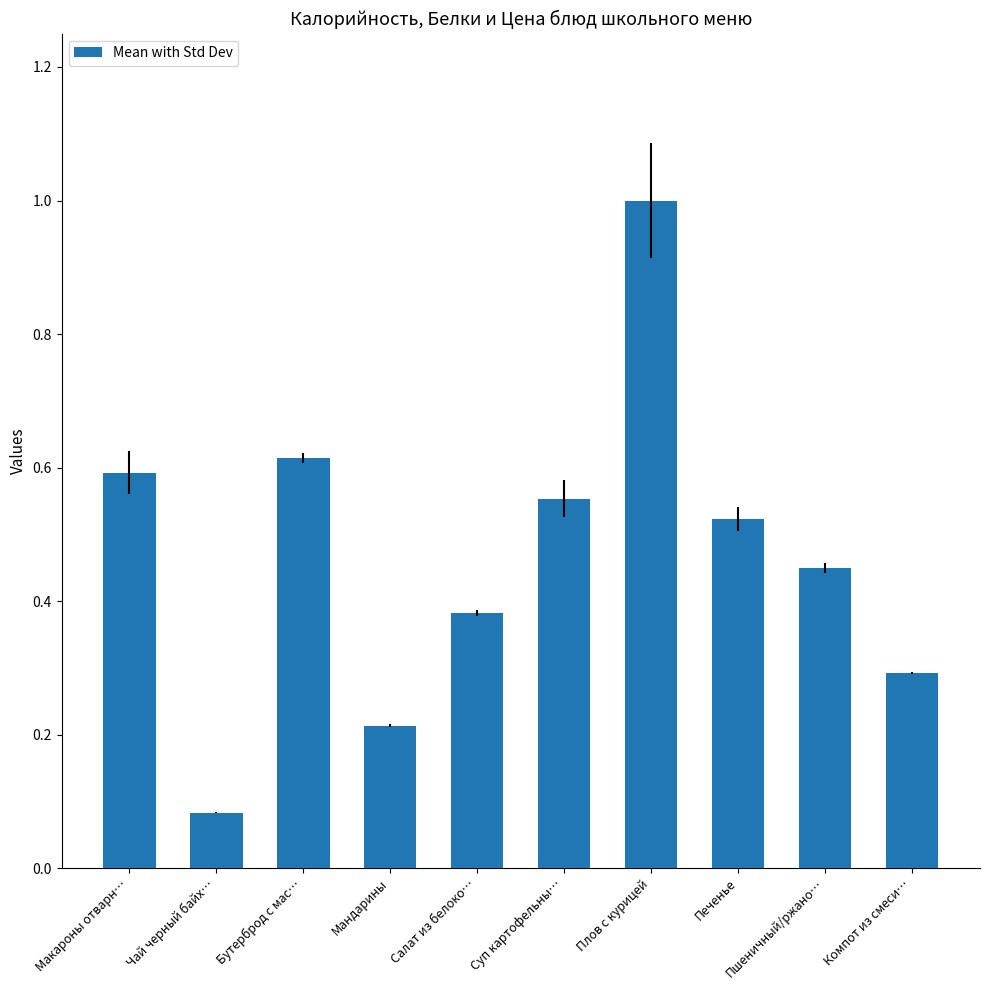

Which label corresponds to the largest value in the chart?

Плов с курицей